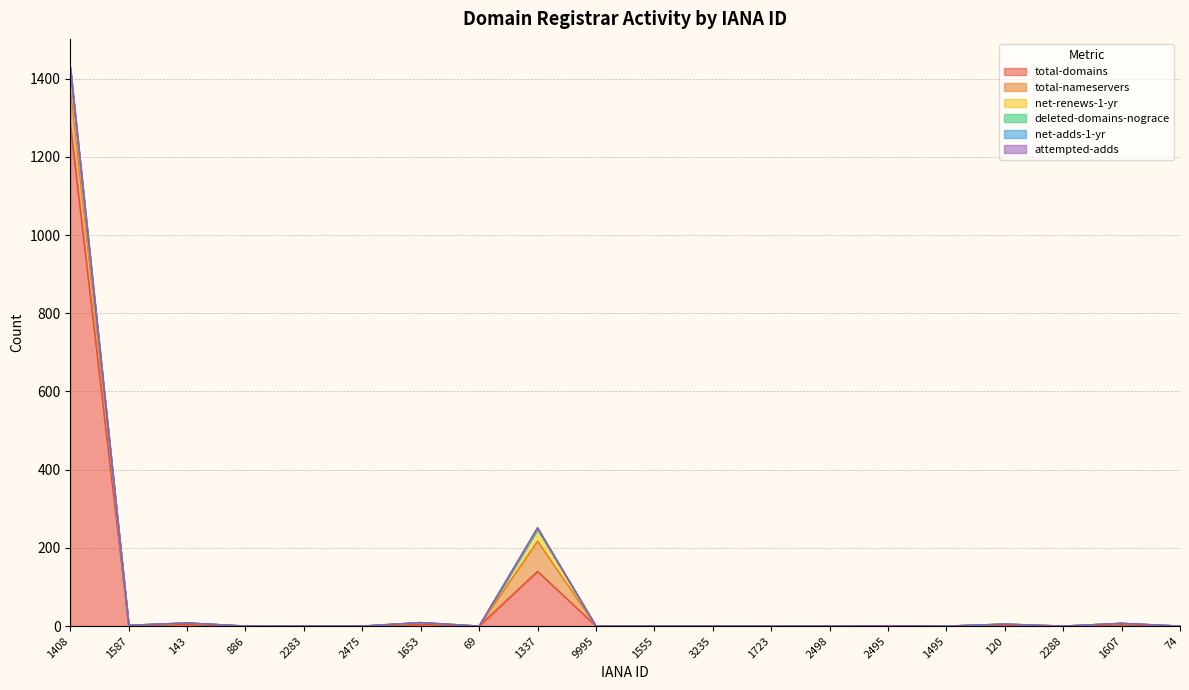

Rank the series at 74 from highest to lowest value.

total-domains, total-nameservers, net-renews-1-yr, deleted-domains-nograce, net-adds-1-yr, attempted-adds